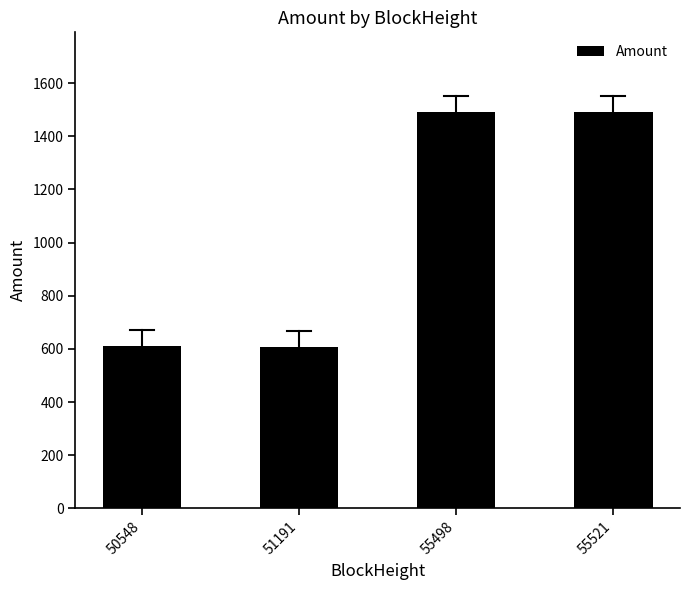

At which label is the value closest to 1050?

50548